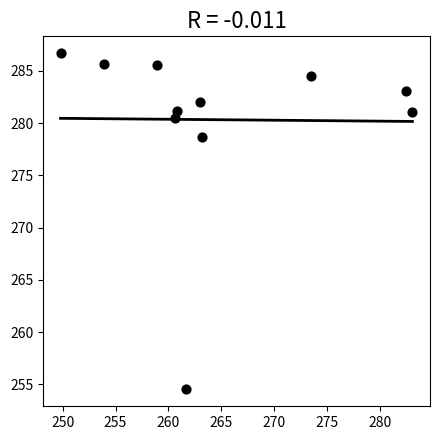

What is the range of Y values (max minus min)?

32.2